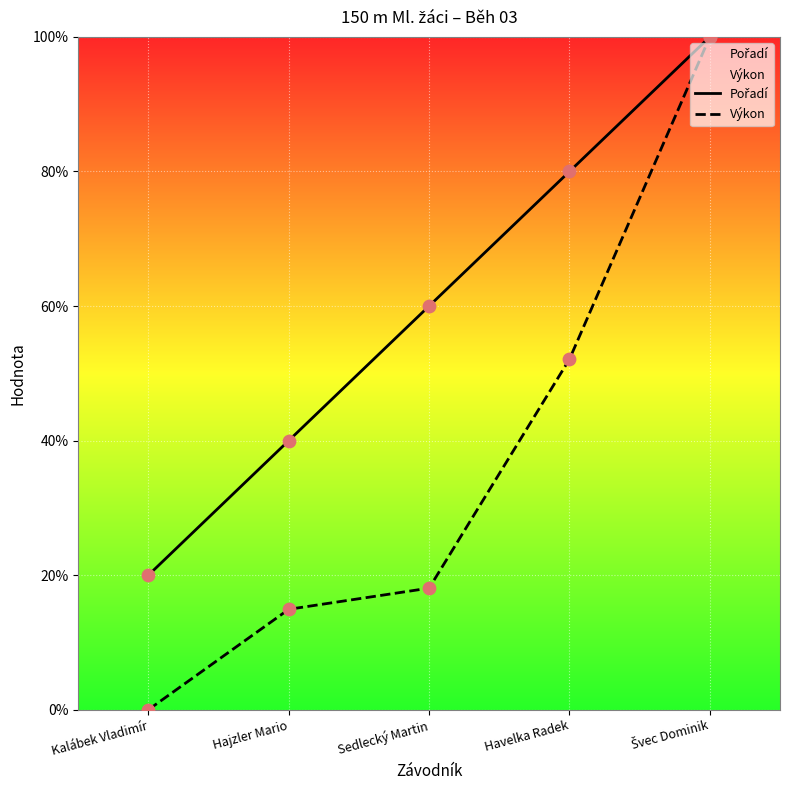

Which series has the largest total across all categories?

Pořadí